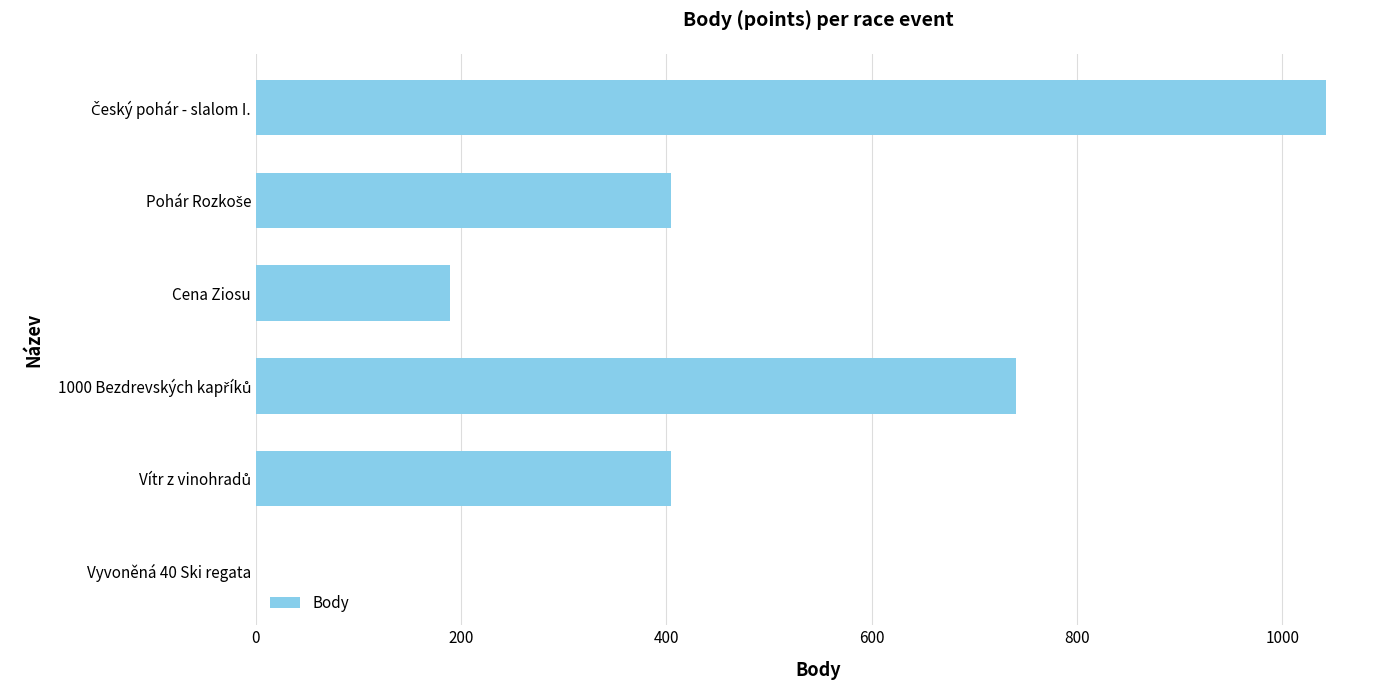

The chart shows a value of 0 at Vyvoněná 40 Ski regata. True or false?

True